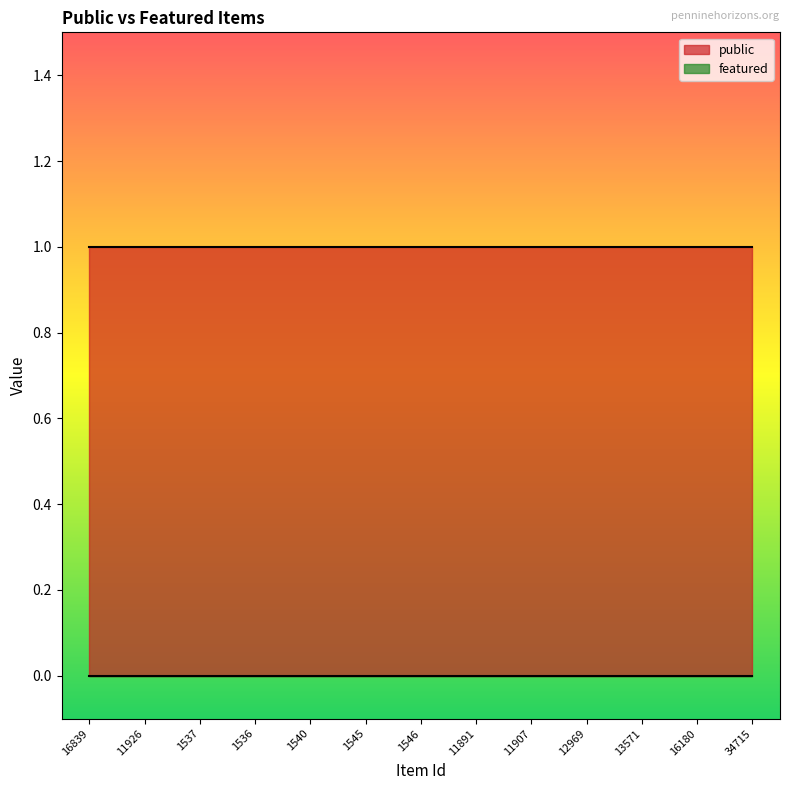

What position from the right is 11926?

12